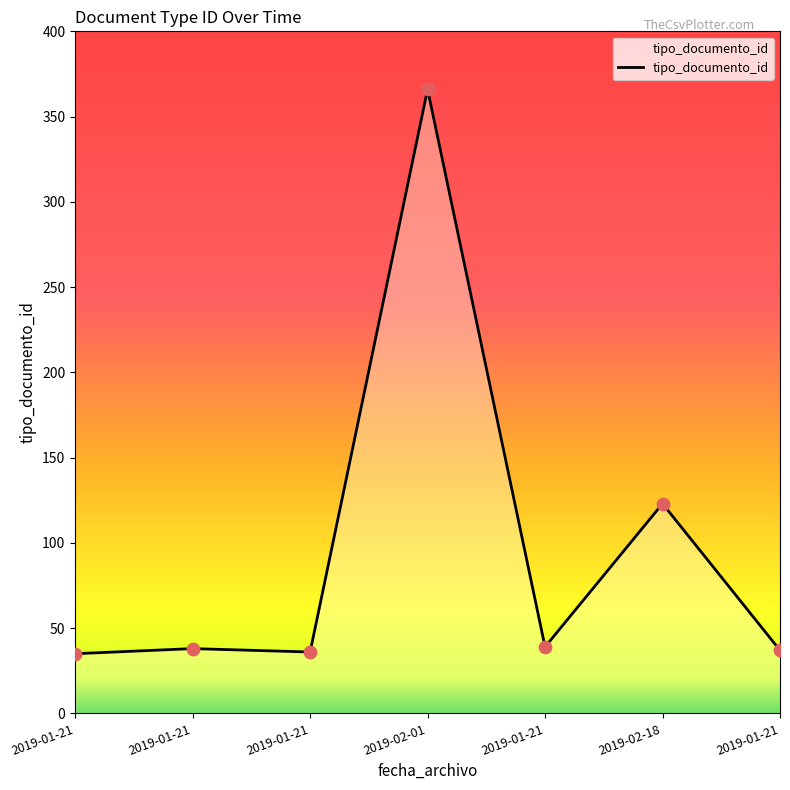

Approximately how many times larger is the value at 2019-01-21 compared to 2019-01-21?

0.9